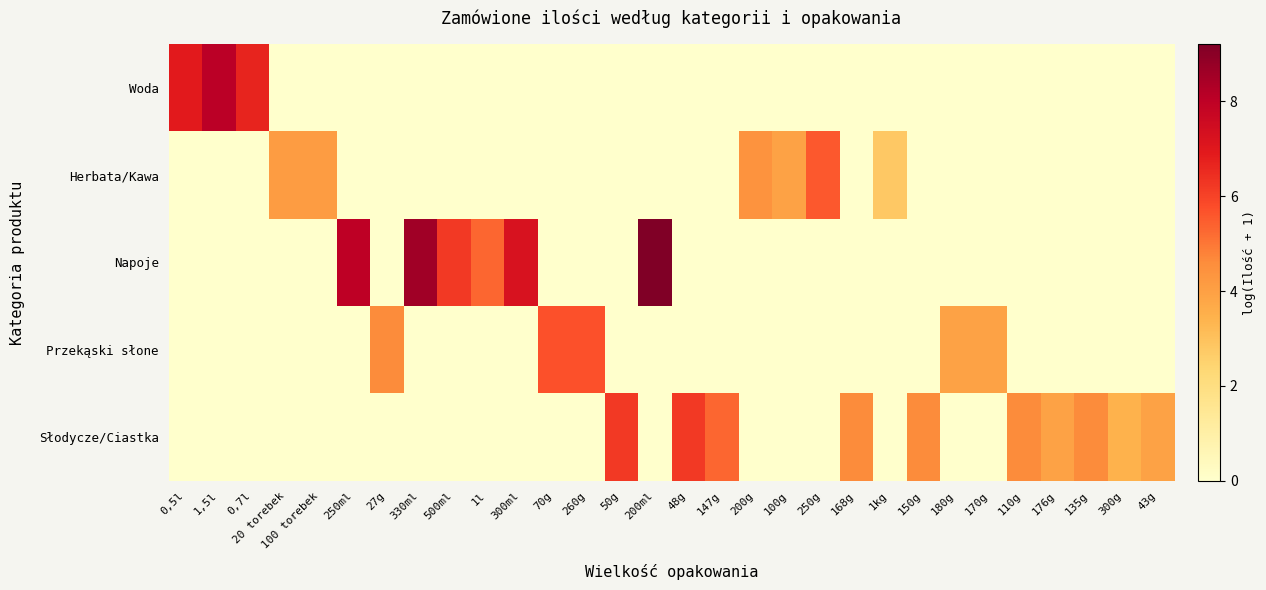

At 180g, list the series in order from smallest to largest.

Woda, Herbata/Kawa, Napoje, Słodycze/Ciastka, Przekąski słone